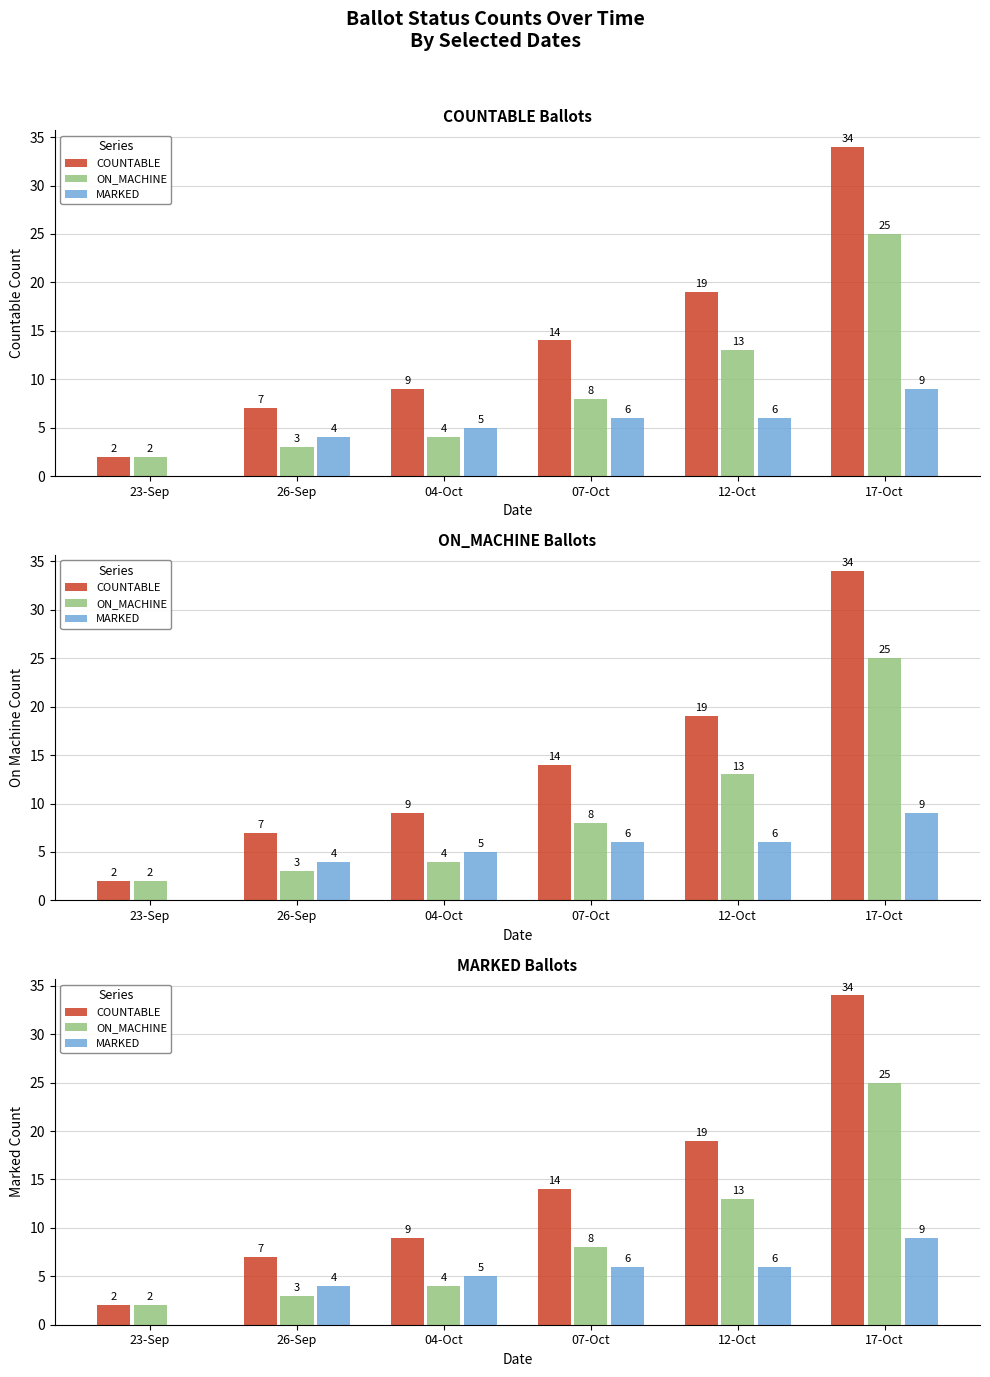

How many bars are there in each group?

3